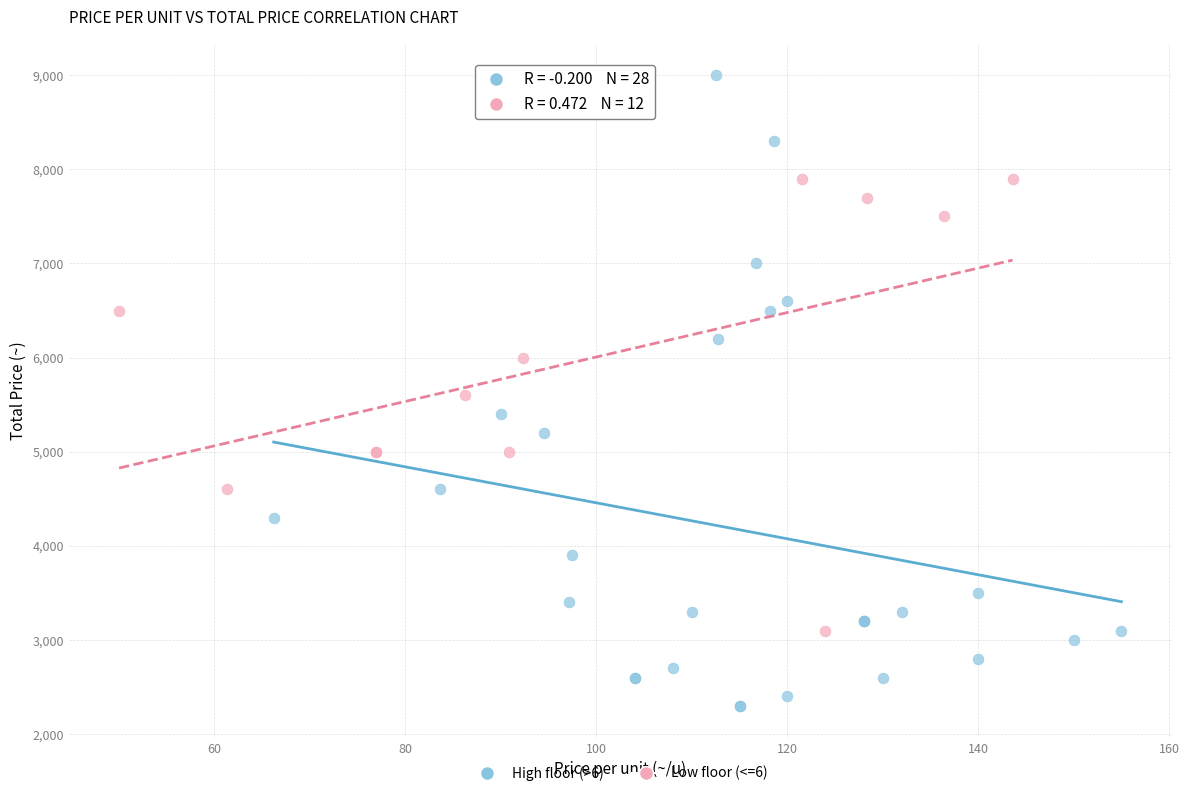

Which series has the largest Y range (max minus min)?

High floor (>6)